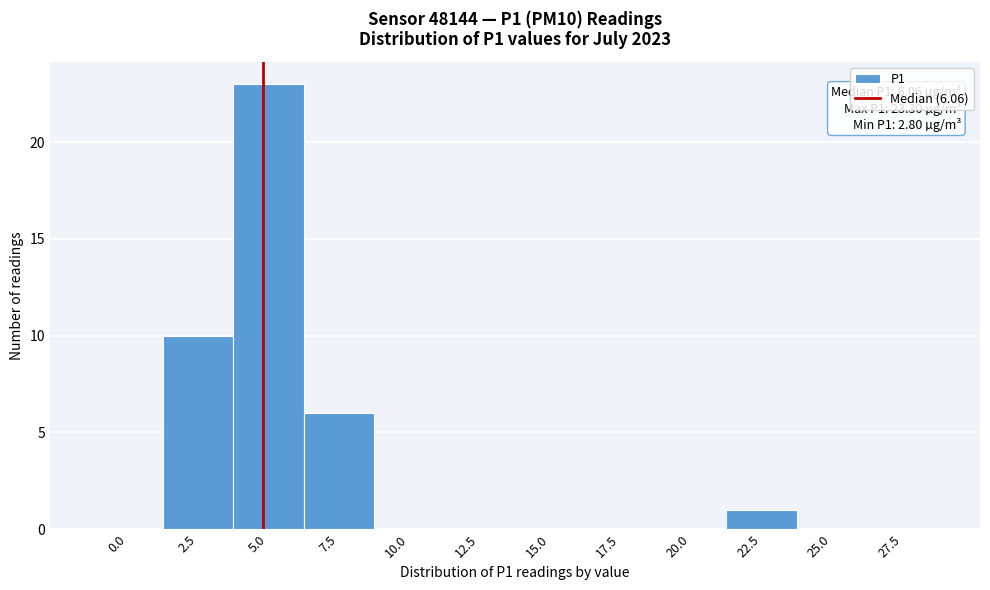

Reading left to right, list all the values displayed in this chart.

0.0=0	2.5=10	5.0=23	7.5=6	10.0=0	12.5=0	15.0=0	17.5=0	20.0=0	22.5=1	25.0=0	27.5=0